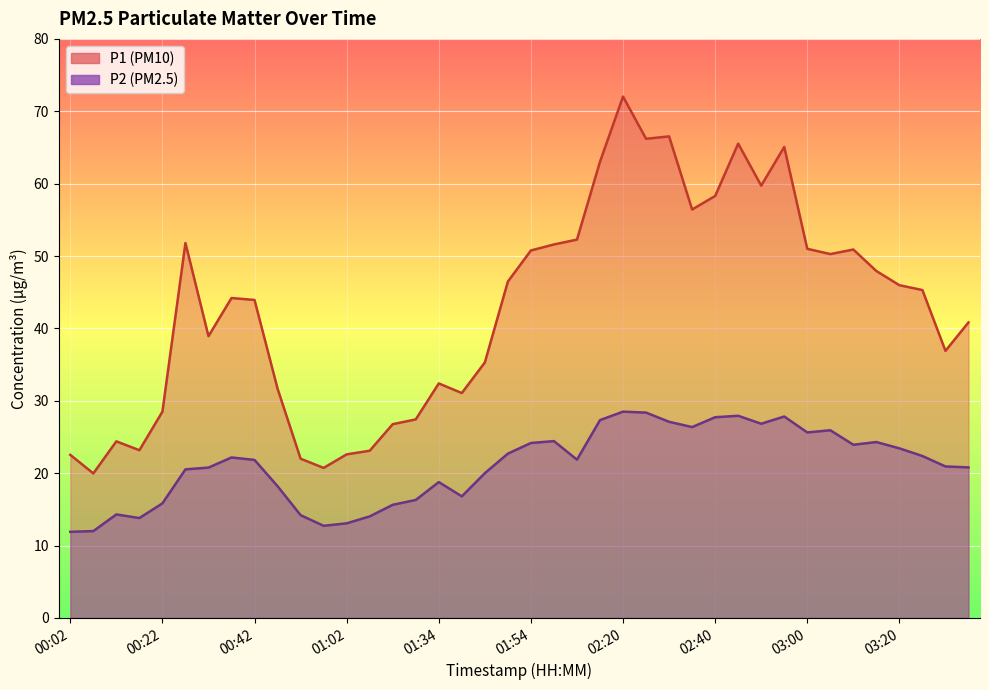

The P2 series shows 20.8 at 03:35. True or false?

True